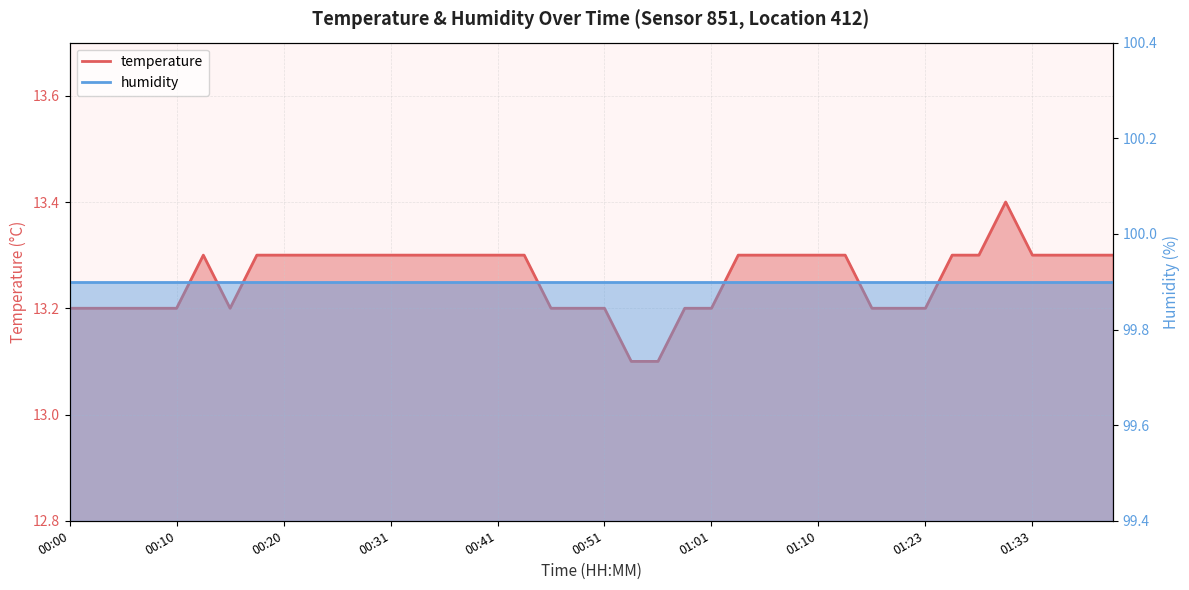

What is the minimum value shown in the chart?

13.1